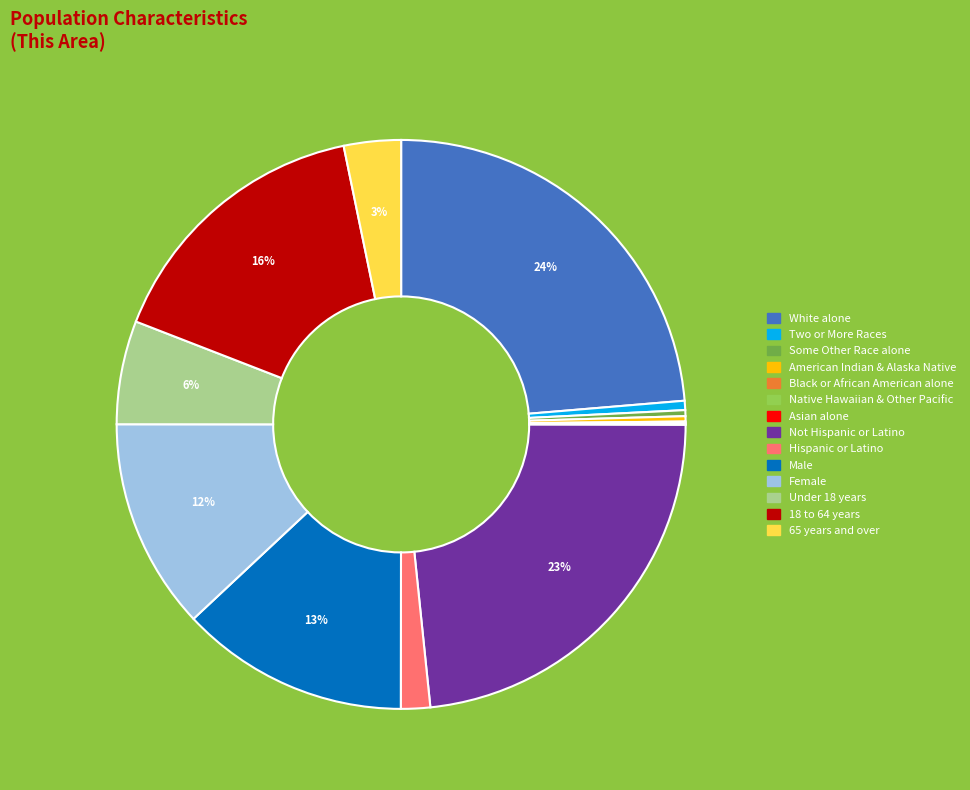

To the nearest percent, what is the difference between the largest and smallest slice percentages?

24%